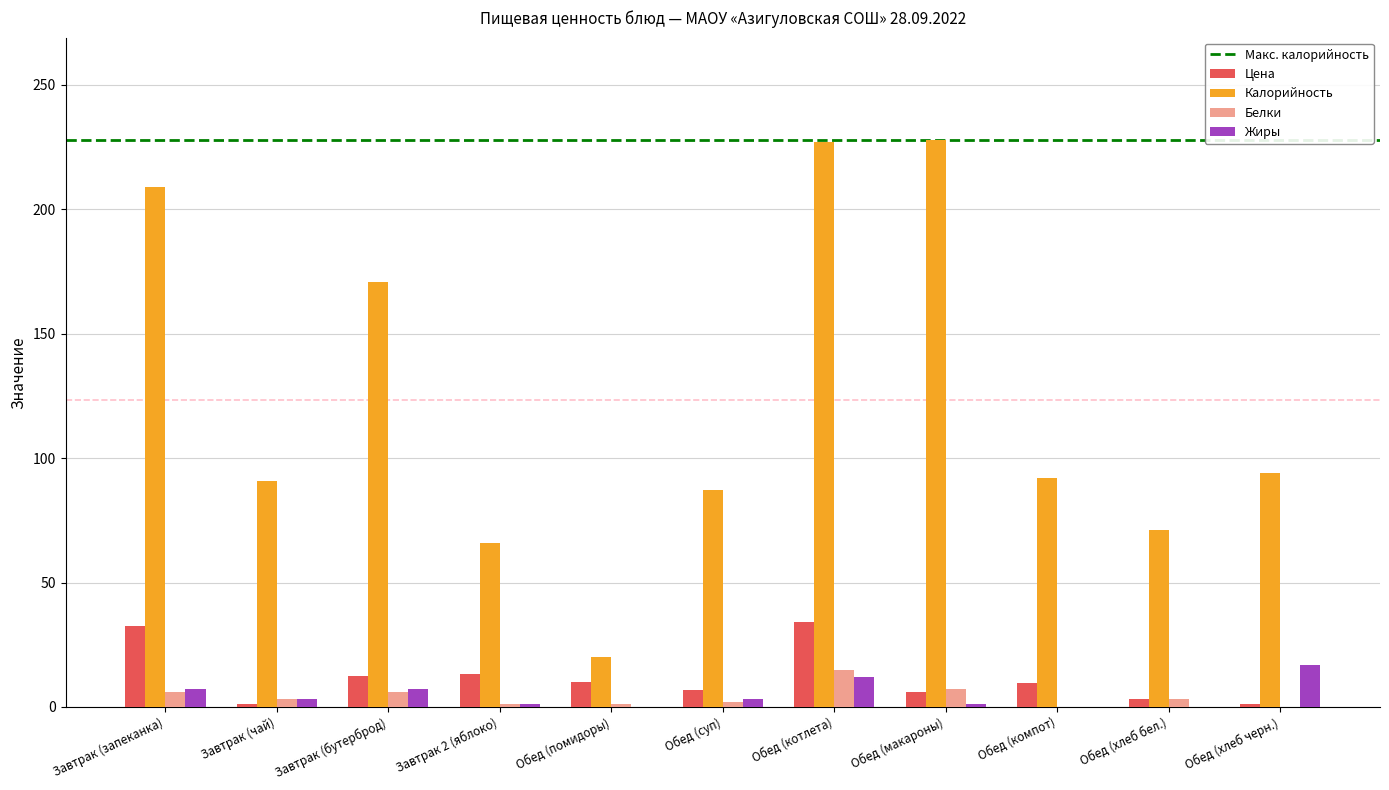

Which series has the widest spread of values?

Калорийность